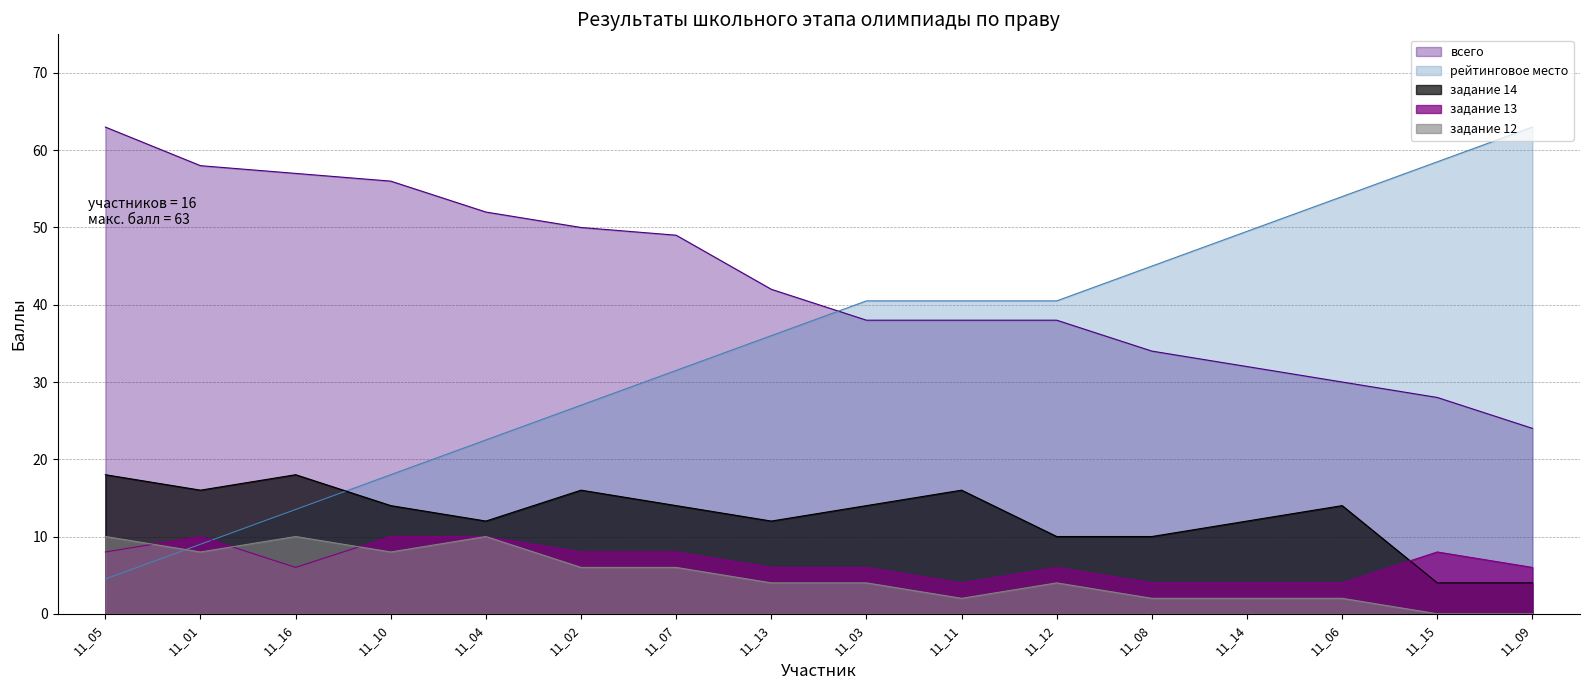

Rank the series at 11_06 from lowest to highest value.

задание 12, задание 13, задание 14, всего, рейтинговое место